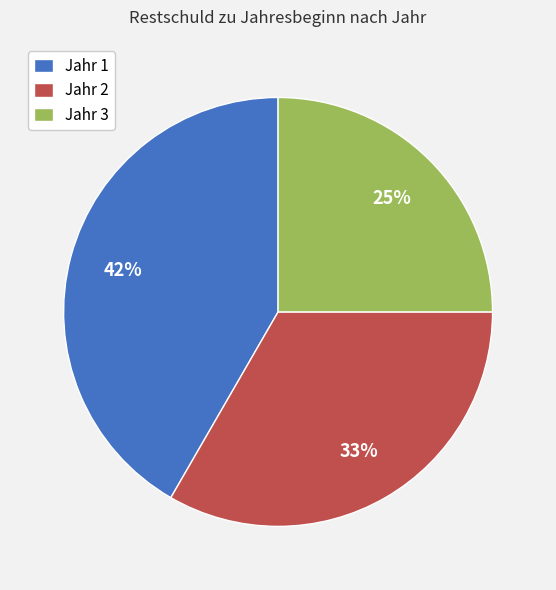

Between Jahr 3 and Jahr 2, which is larger?

Jahr 2